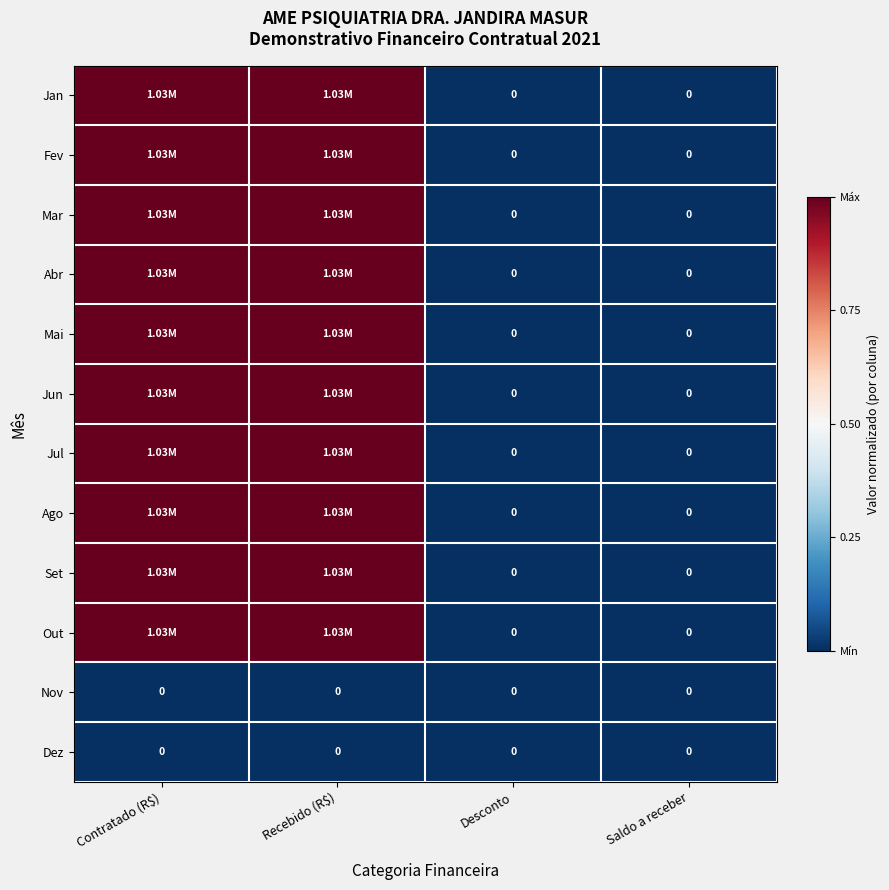

The value of Nov at Saldo a receber is 0. True or false?

True